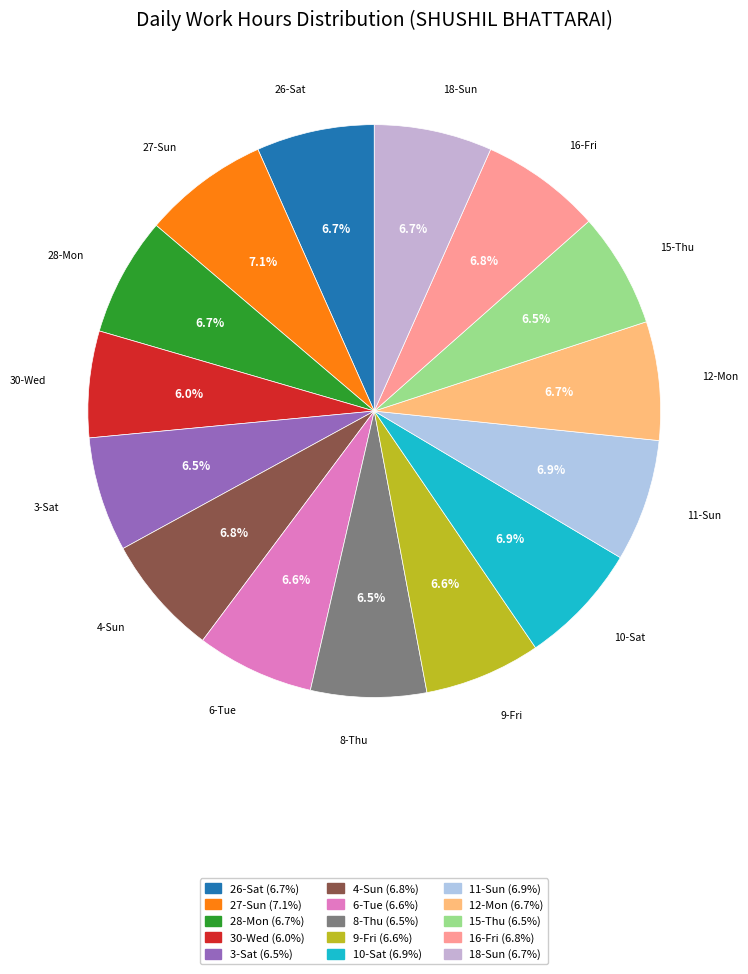

What percentage is the 30-Wed slice, to the nearest percent?

6%